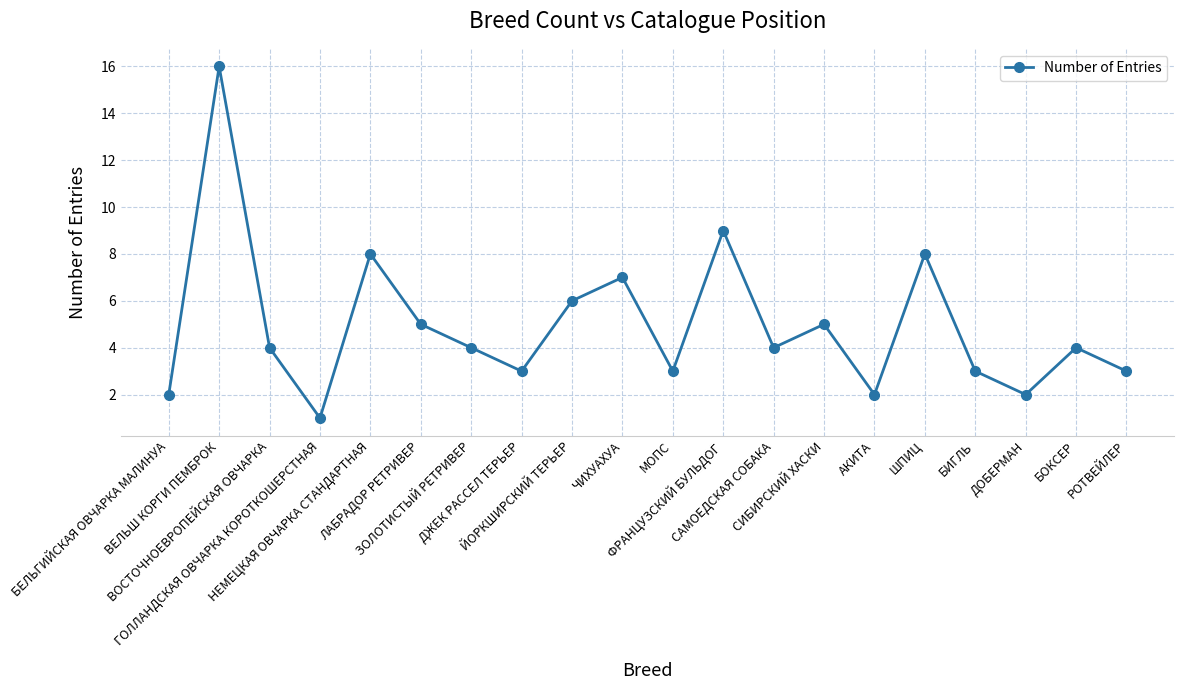

What is the value of the 1st point from the left?

2